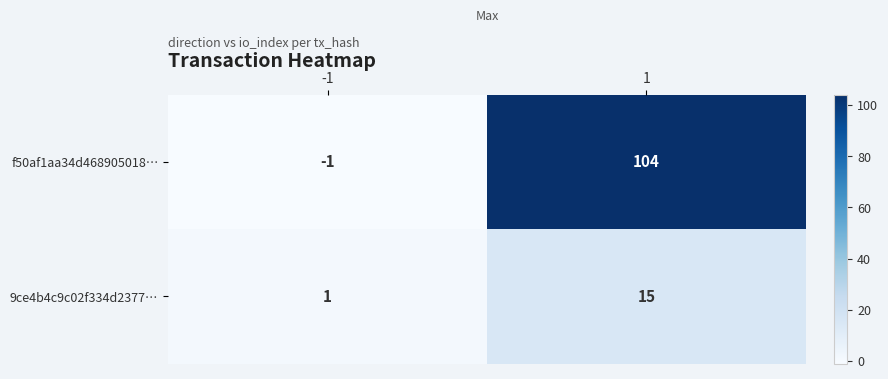

Reading left to right, extract all data points from this chart.

f50af1aa34d468905018…: -1=-1	1=104
9ce4b4c9c02f334d2377…: -1=1	1=15